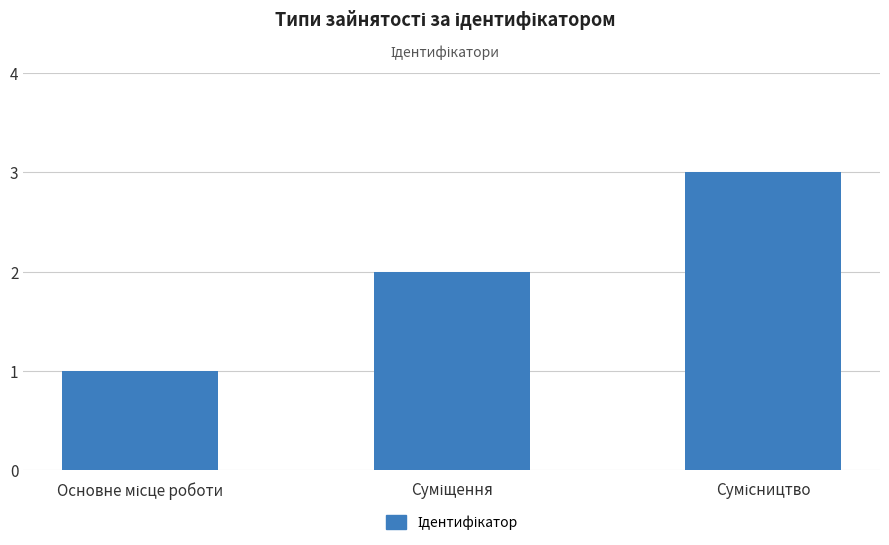

What is the greatest value displayed?

3